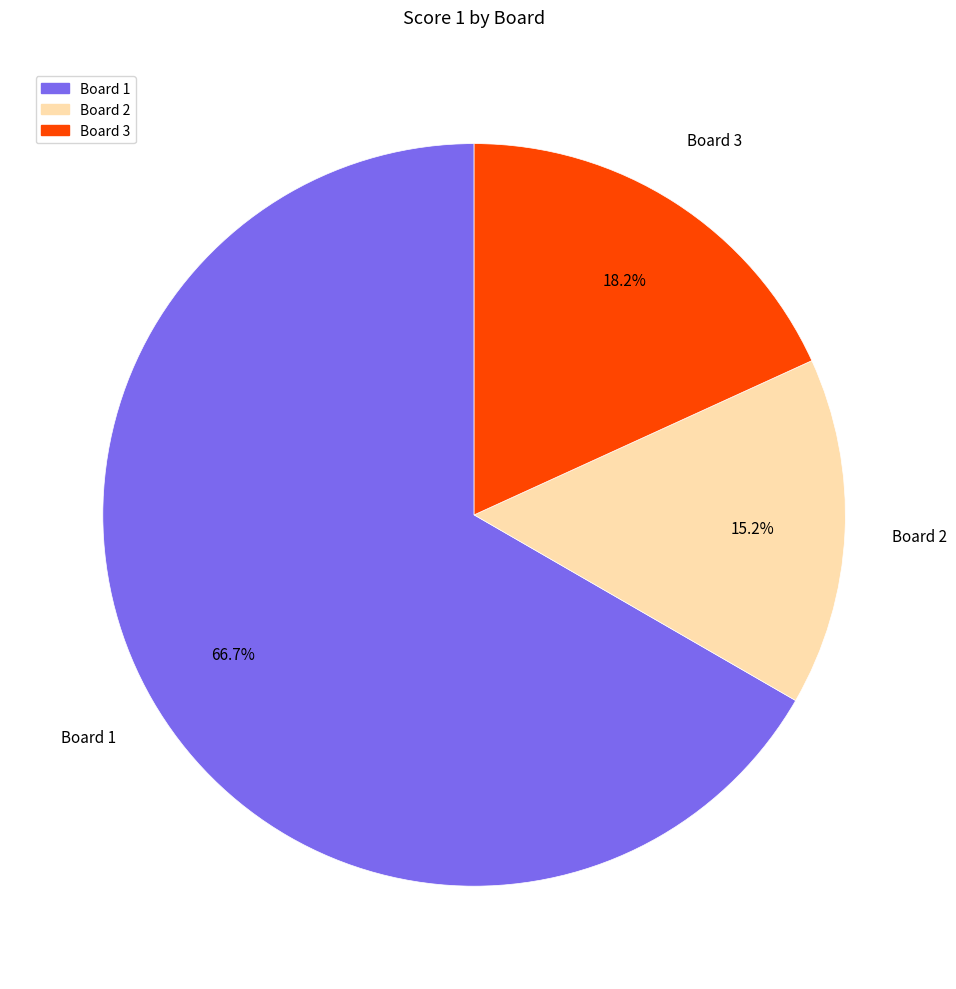

Is the sum of Board 3 and Board 2 greater than half?

No